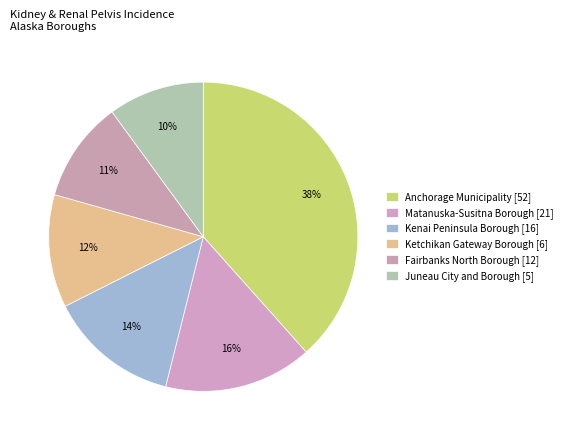

What percentage is the Ketchikan Gateway Borough [6] slice, to the nearest percent?

12%